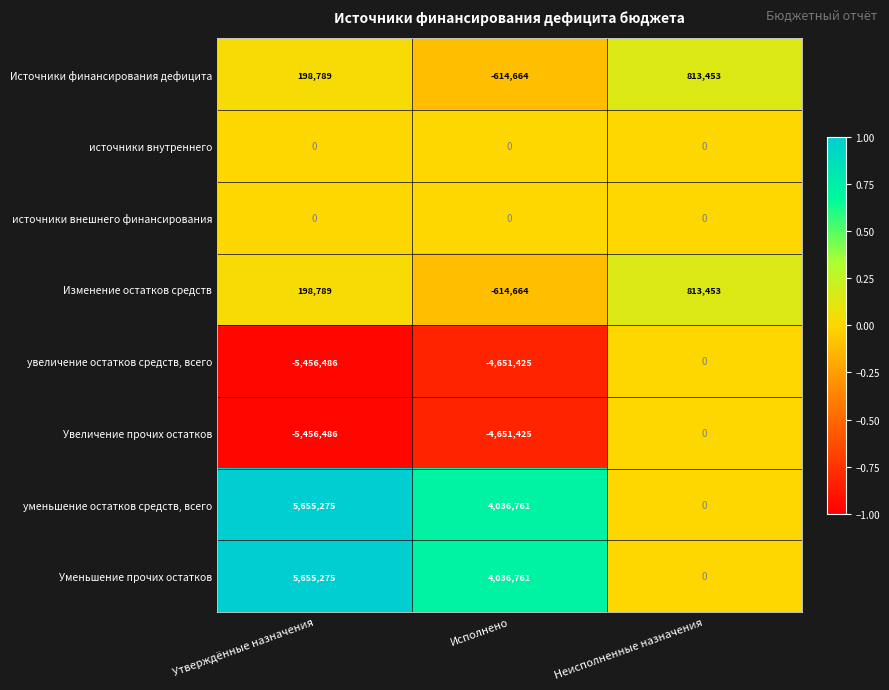

What is the total value across all series at Неисполненные назначения?

1626906